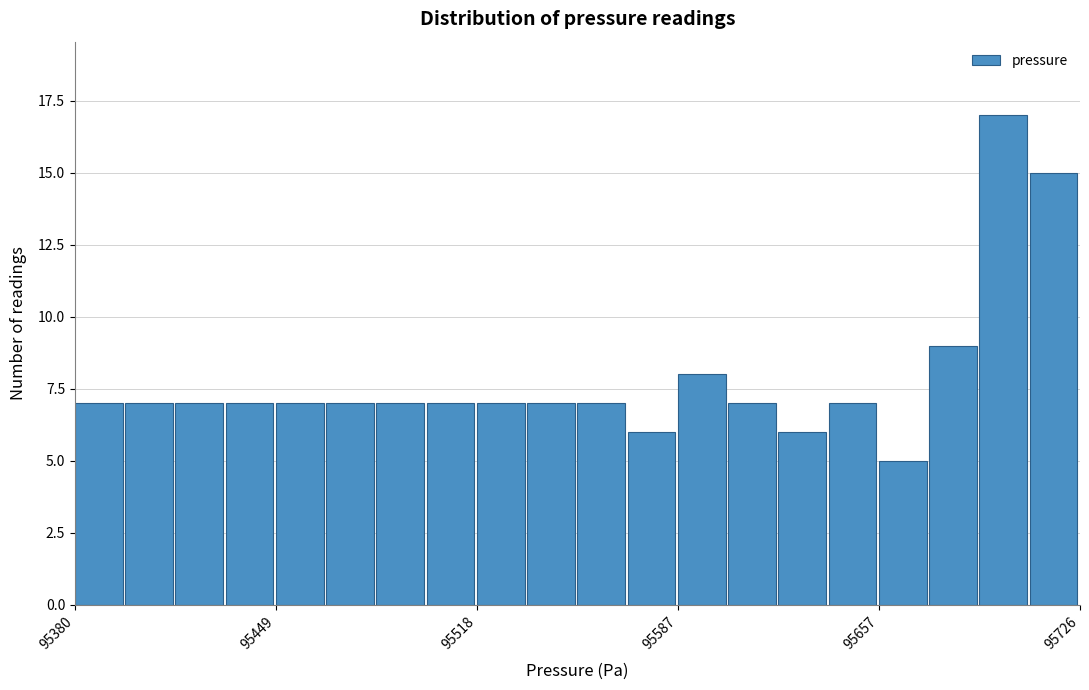

Around what value on the x-axis is the tallest bar? Give the approximate position of its centre, as read against the axis.

95700